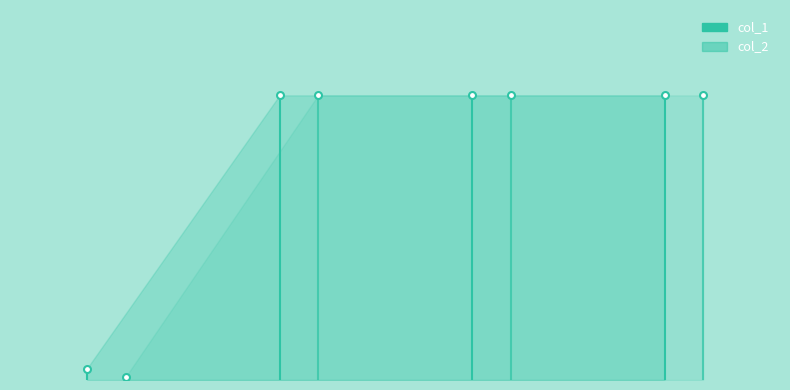

Is it true that col_2 equals 1 at 2016?

True